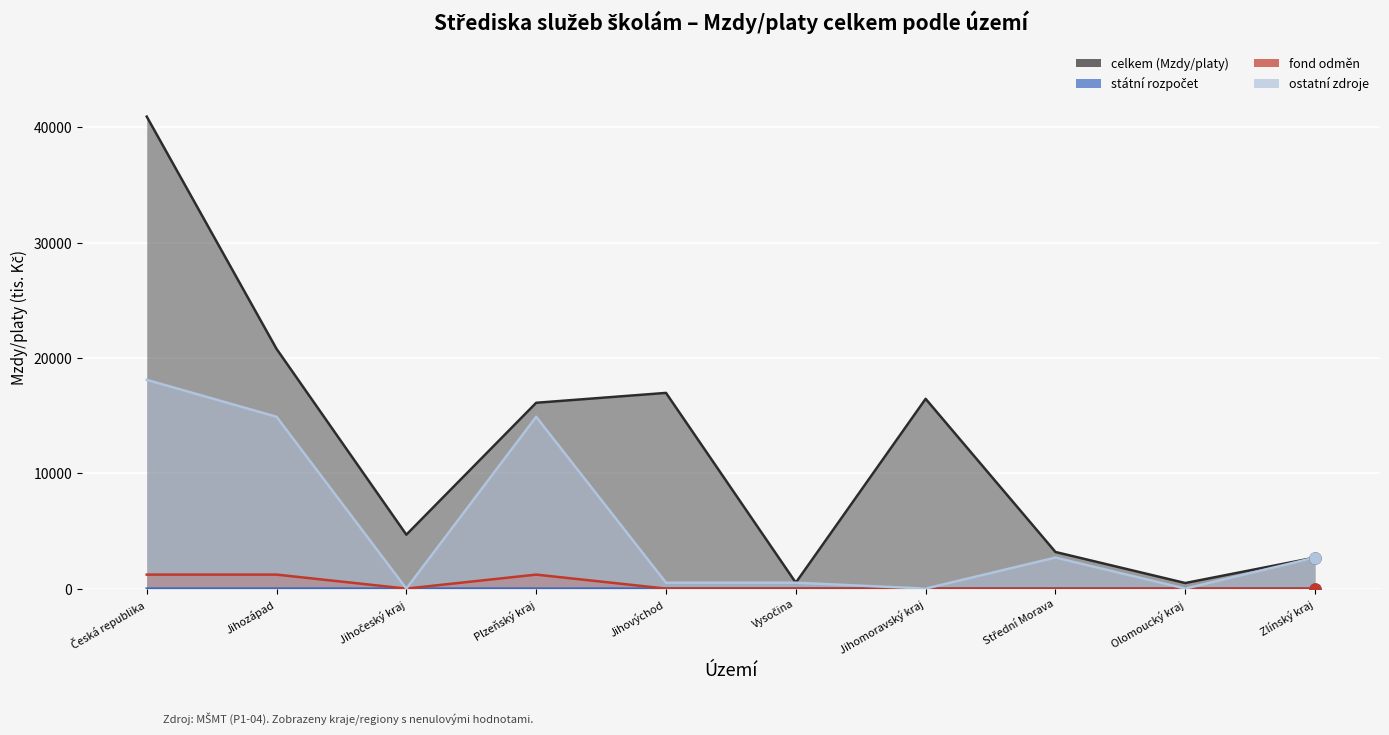

What is the spread (max minus min) of values at Jihočeský kraj?

4675.1